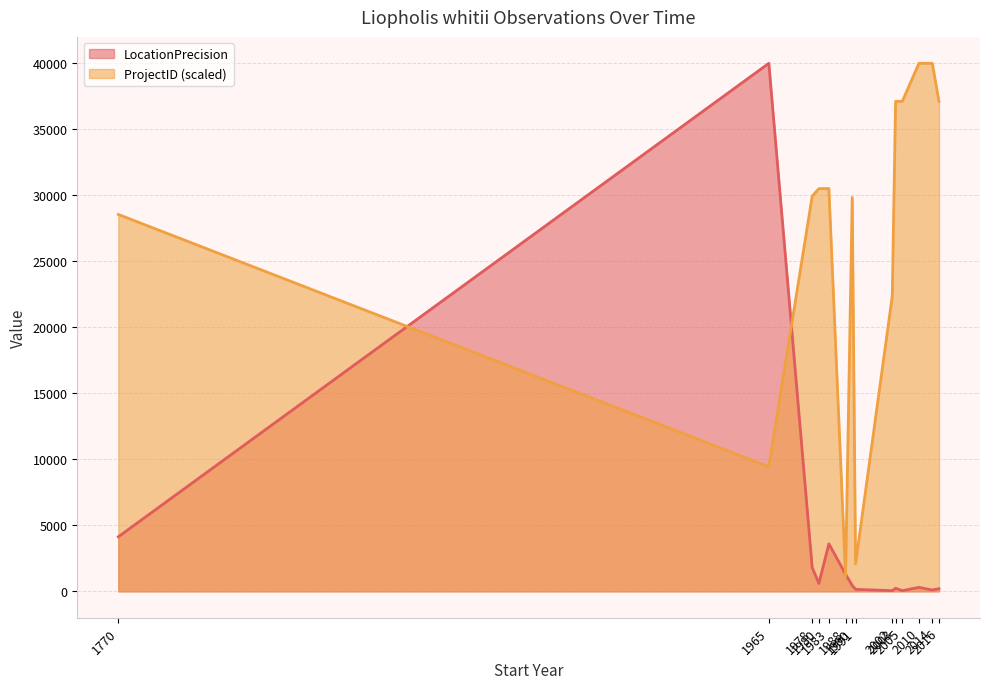

Is the value of ProjectID at 1770 greater than the value of LocationPrecision at 1980?

Yes